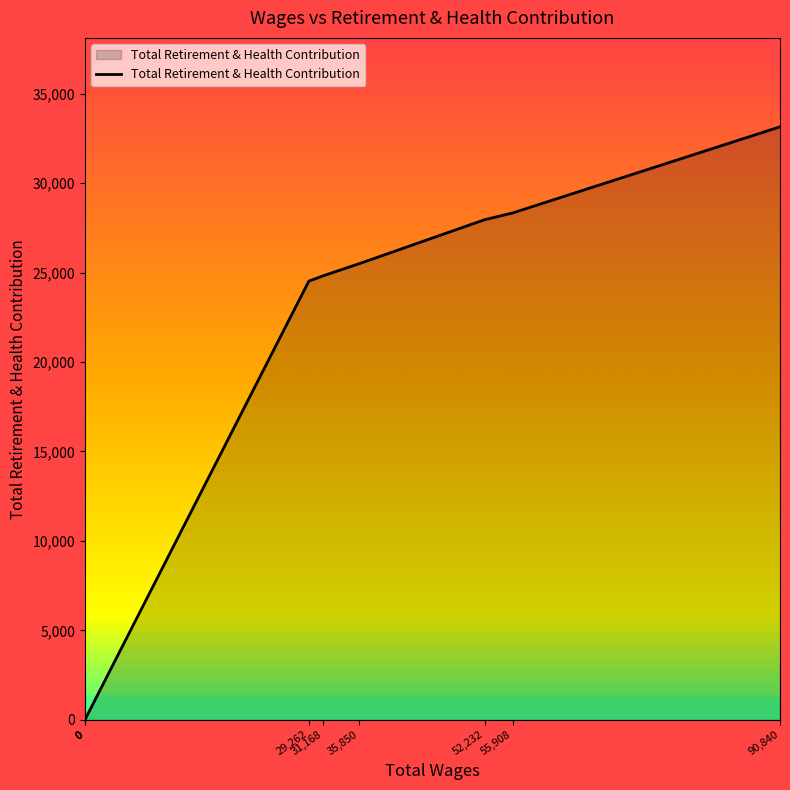

The chart shows a value of 24824 at 31,168. True or false?

True